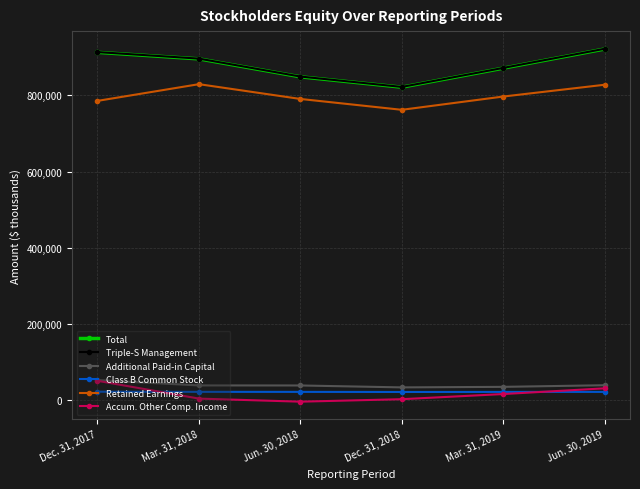

Rank the categories by Retained Earnings value from highest to lowest.

Mar. 31, 2018, Jun. 30, 2019, Mar. 31, 2019, Jun. 30, 2018, Dec. 31, 2017, Dec. 31, 2018